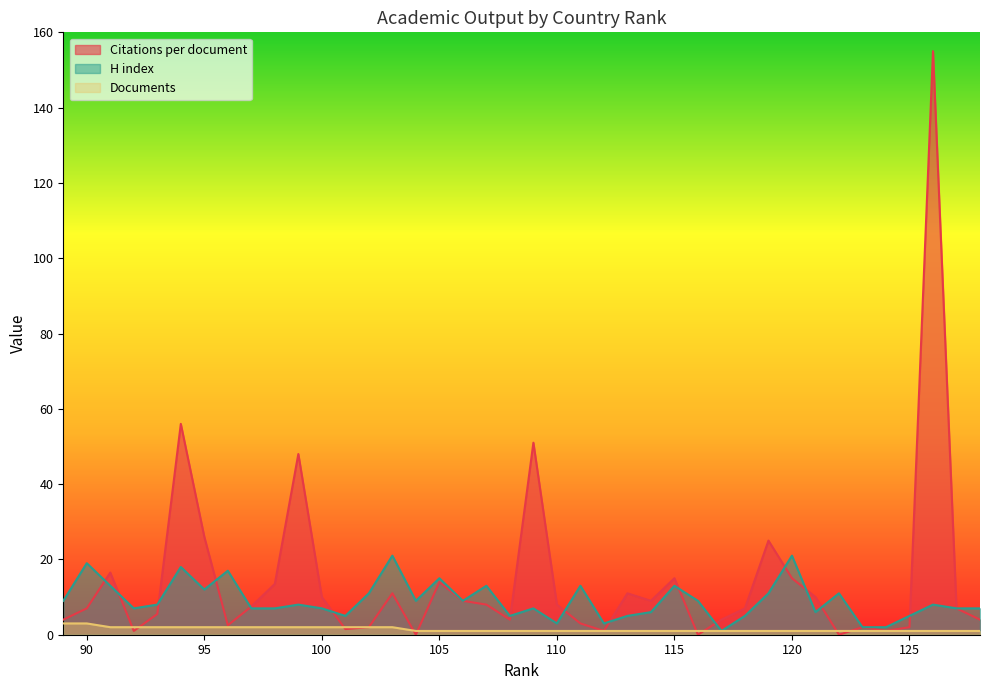

What is the spread (max minus min) of values at 104?

9.0